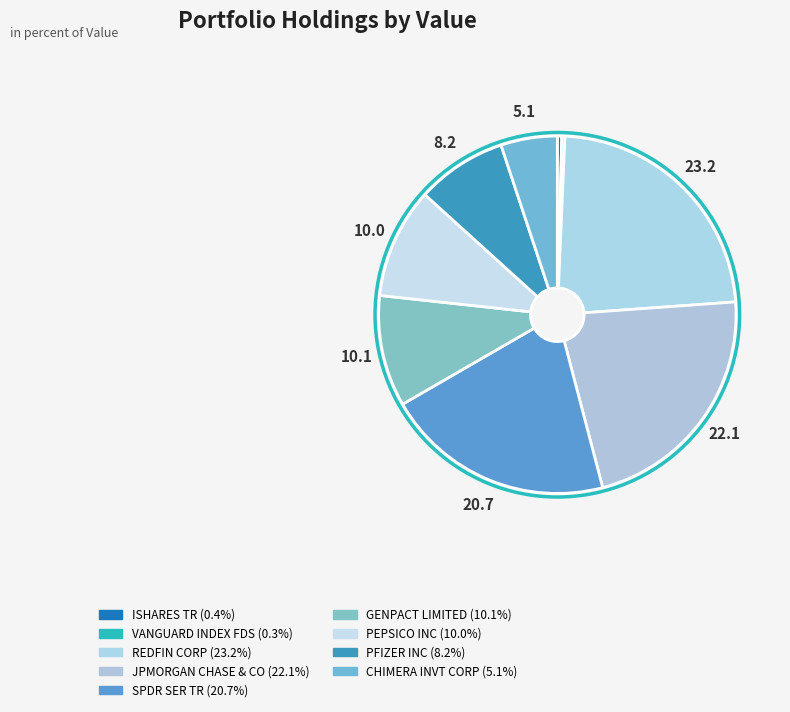

True or false: PEPSICO INC accounts for 18% of the total.

False